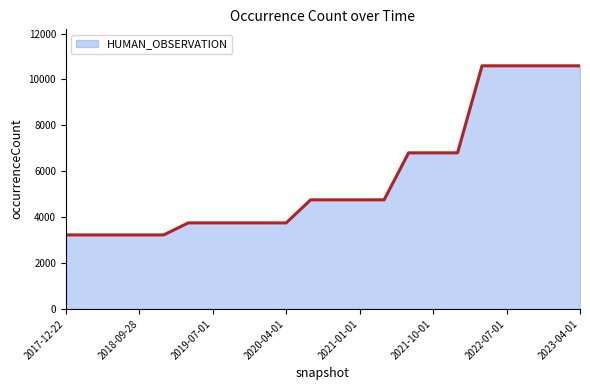

What is the difference between the maximum and minimum values?

7370